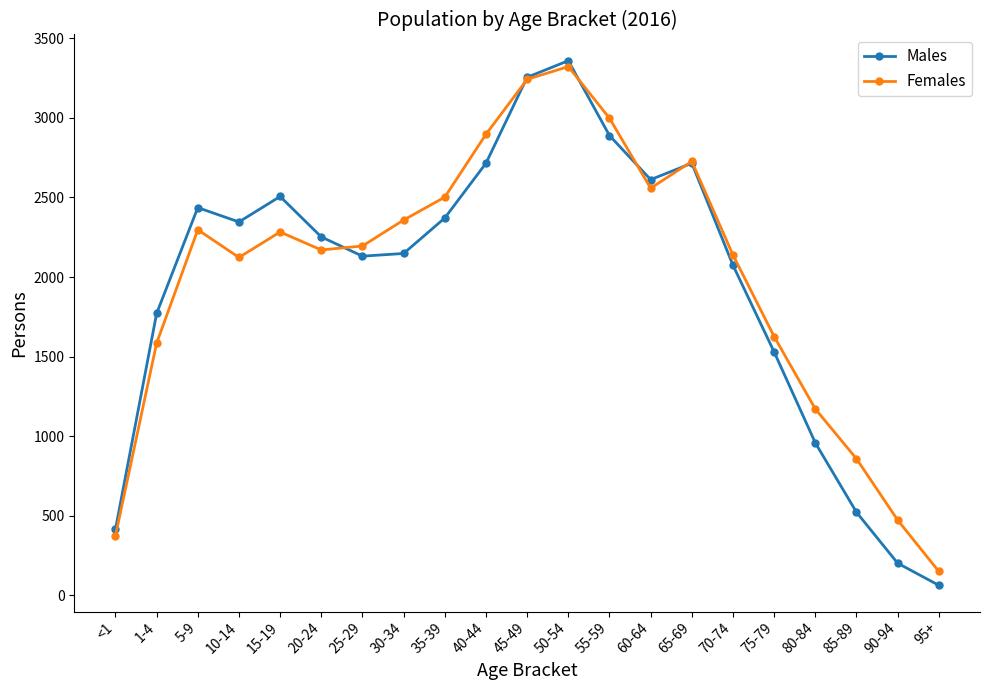

What is the value of the Females point at the 6th from the left?

2170